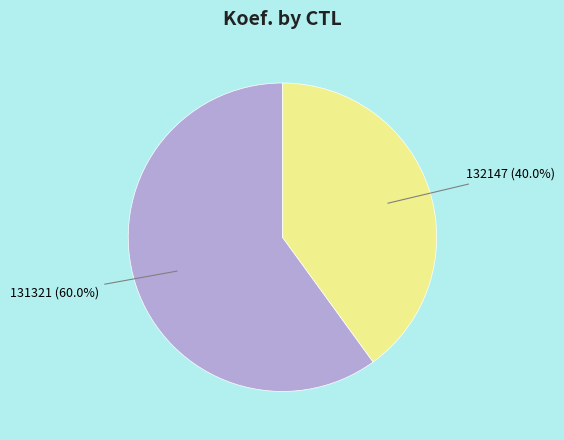

Count the number of slices in the pie.

2